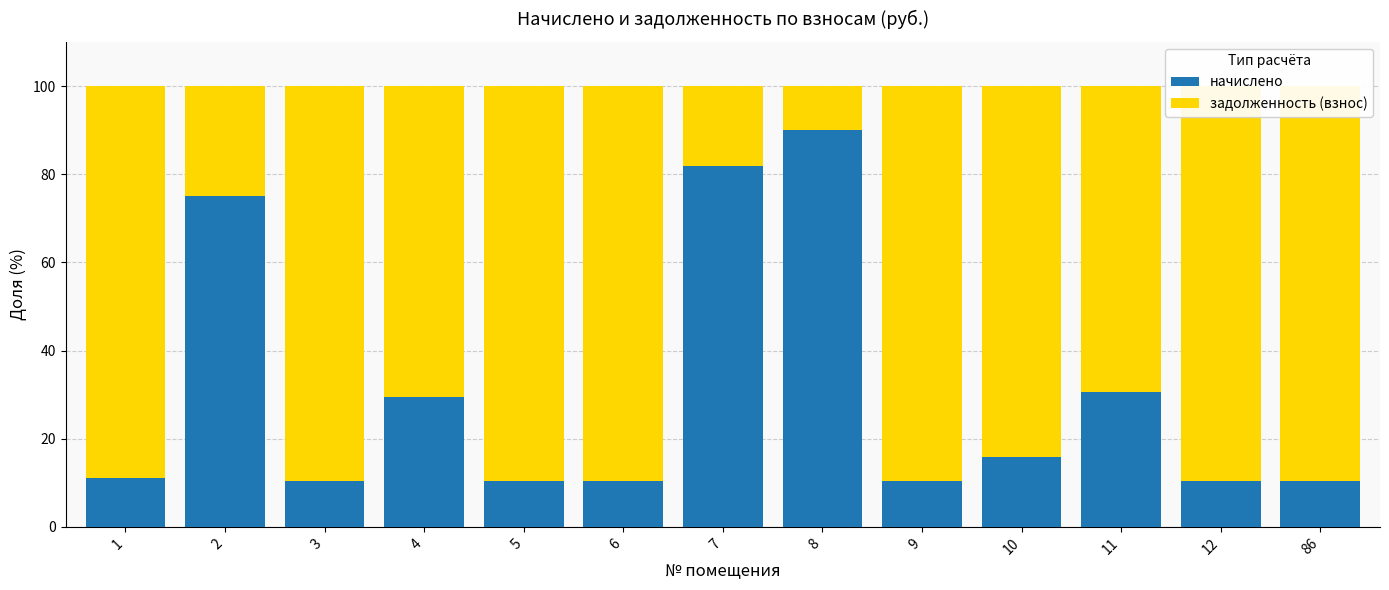

Which series has the largest total across all categories?

задолженность (взнос)